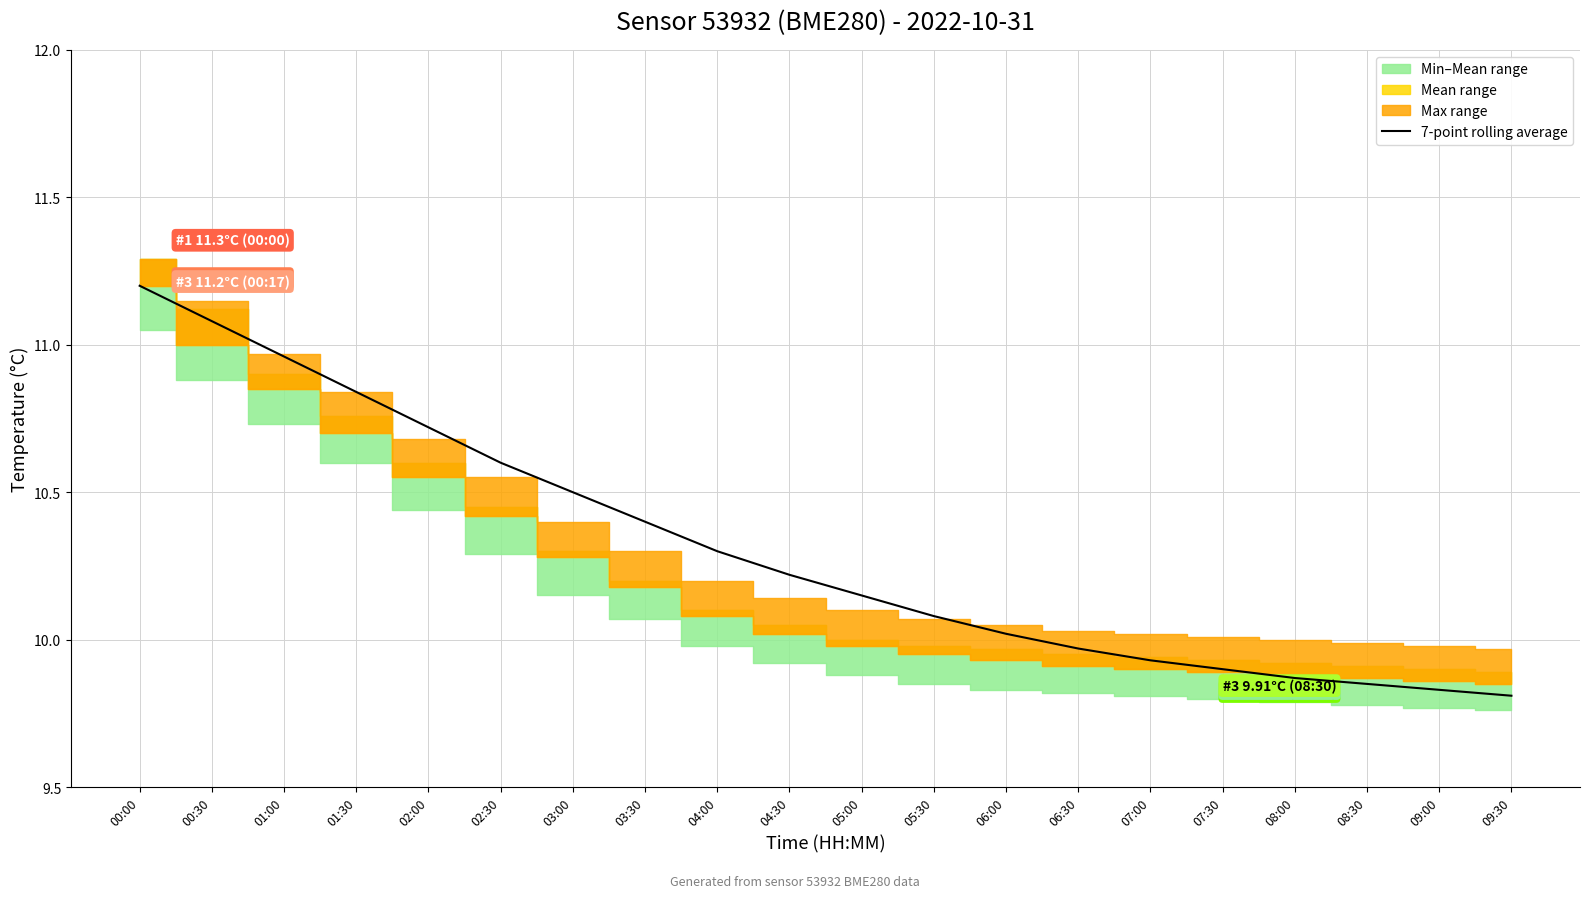

What is the change in value from 04:30 to 05:30?

-0.1